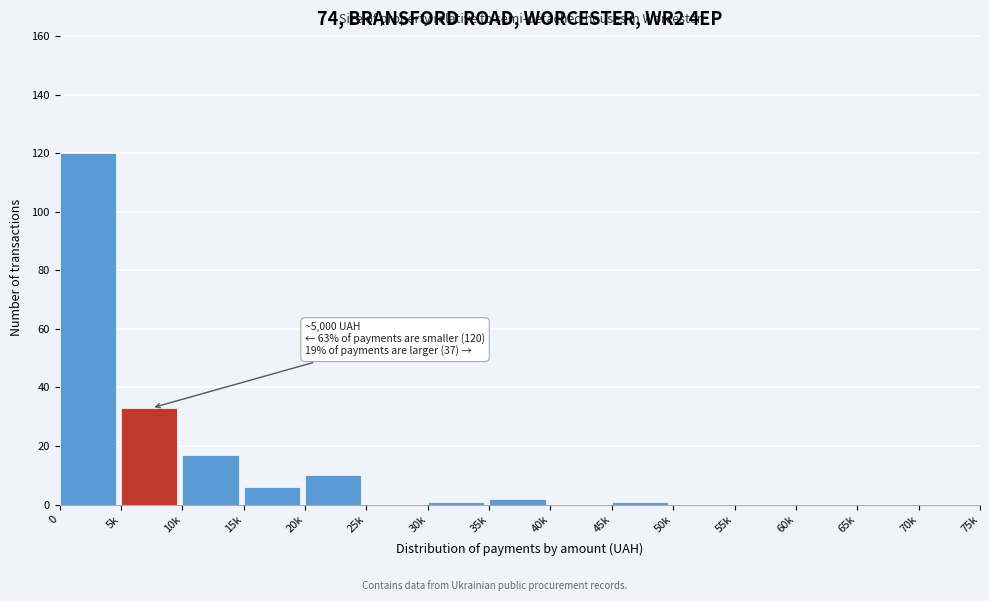

Reading right to left, what are all the values shown in this chart?

70k=0	65k=0	60k=0	55k=0	50k=0	45k=1	40k=0	35k=2	30k=1	25k=0	20k=10	15k=6	10k=17	5k=33	0=120